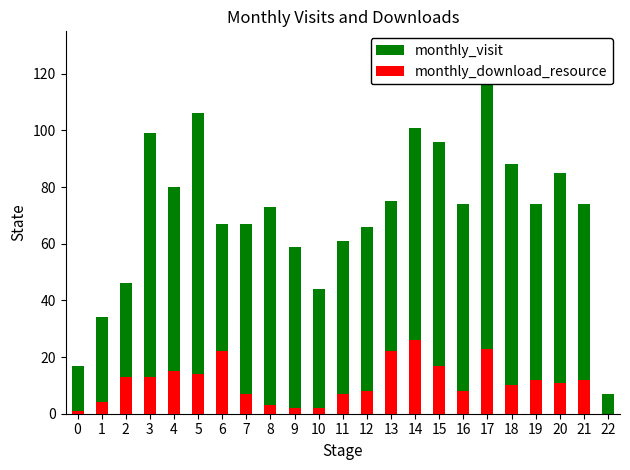

At which label is monthly_visit closest to 65?

12